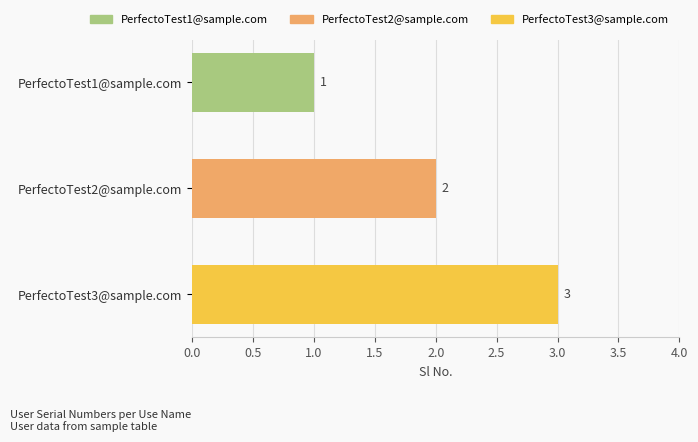

How many distinct data groups are displayed?

1